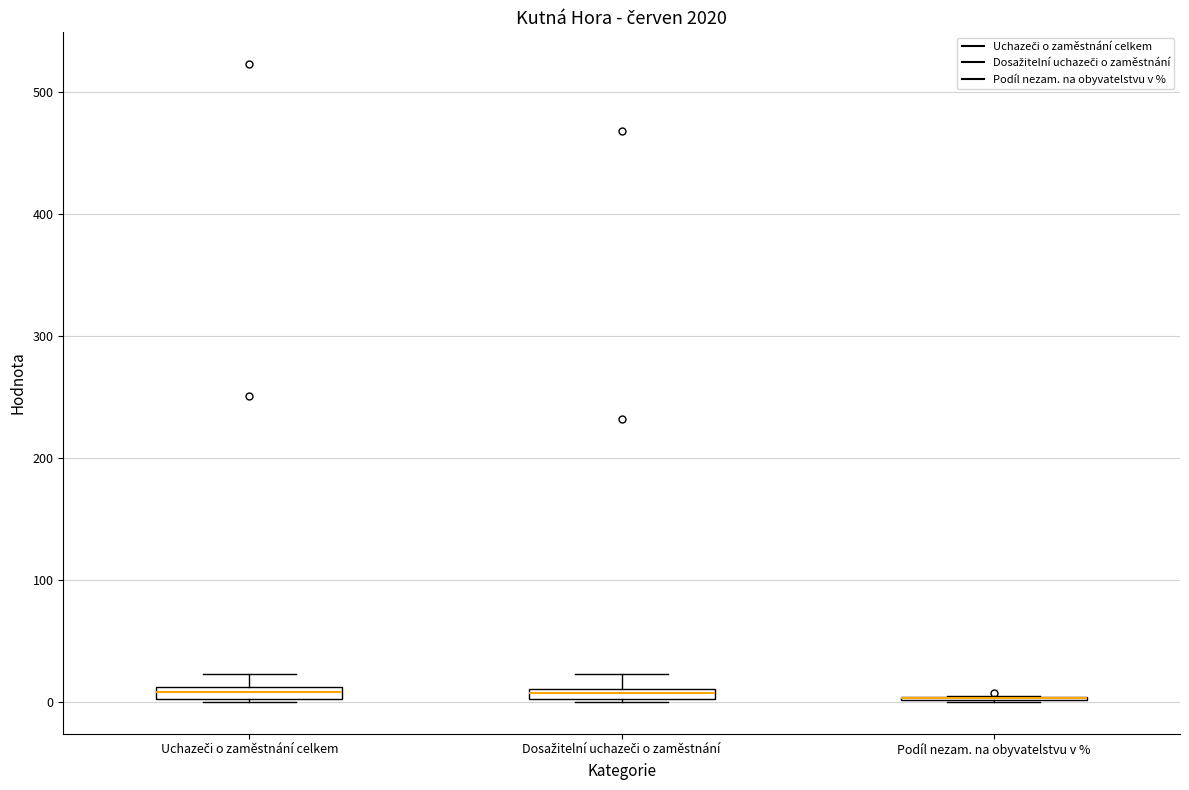

Where is the upper edge of the box for Uchazeči o zaměstnání celkem on the y-axis? The values are not printed on the chart, so give them approximately, as read against the axis.

10